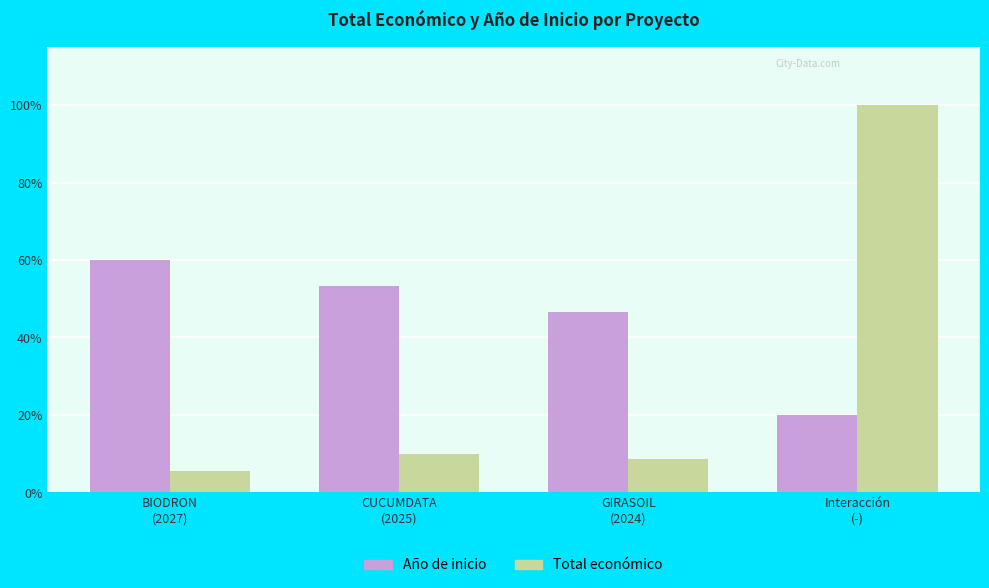

How many categories are shown in the chart?

4